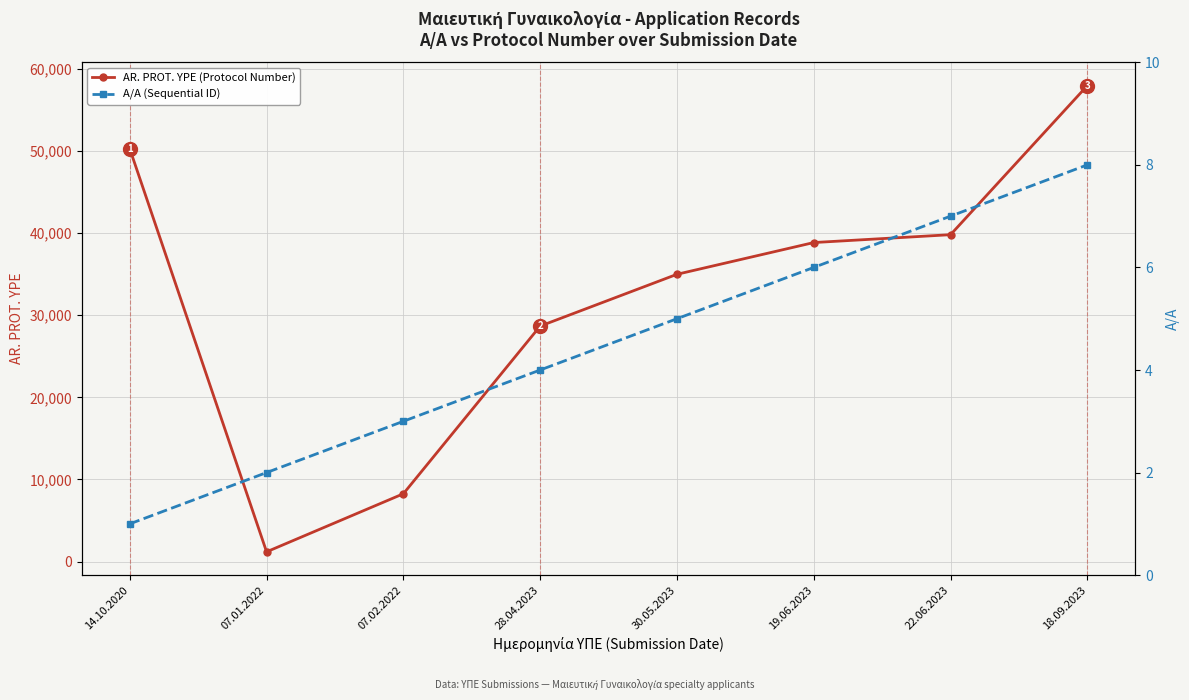

True or false: AR. PROT. YPE (Protocol Number) has a value of 57946 at 18.09.2023.

True